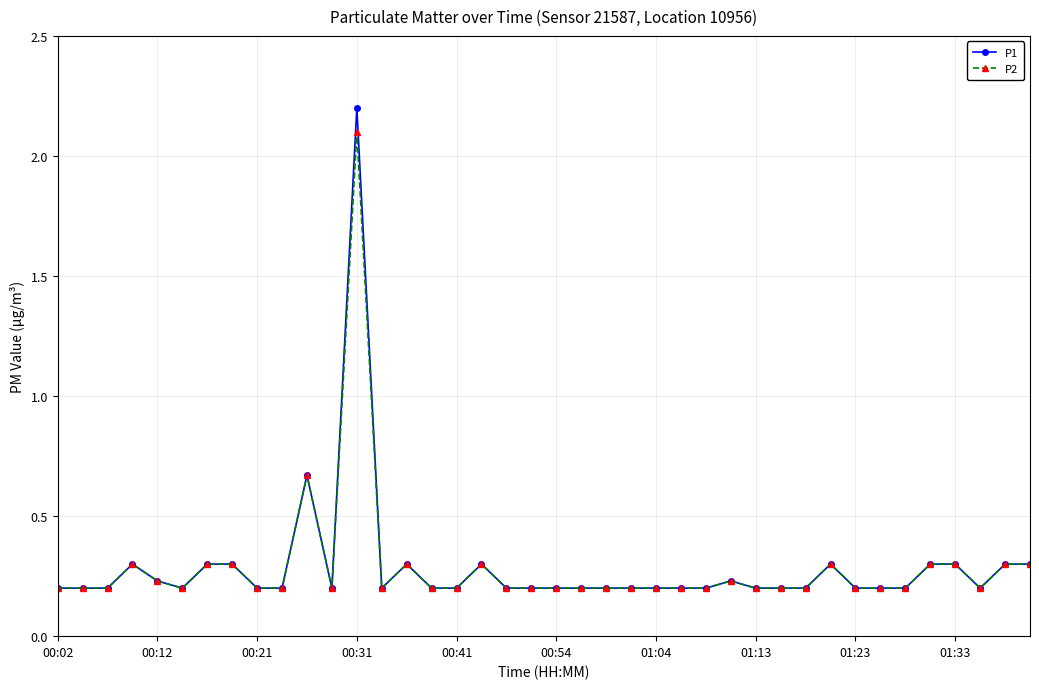

Which series has the widest spread of values?

P1